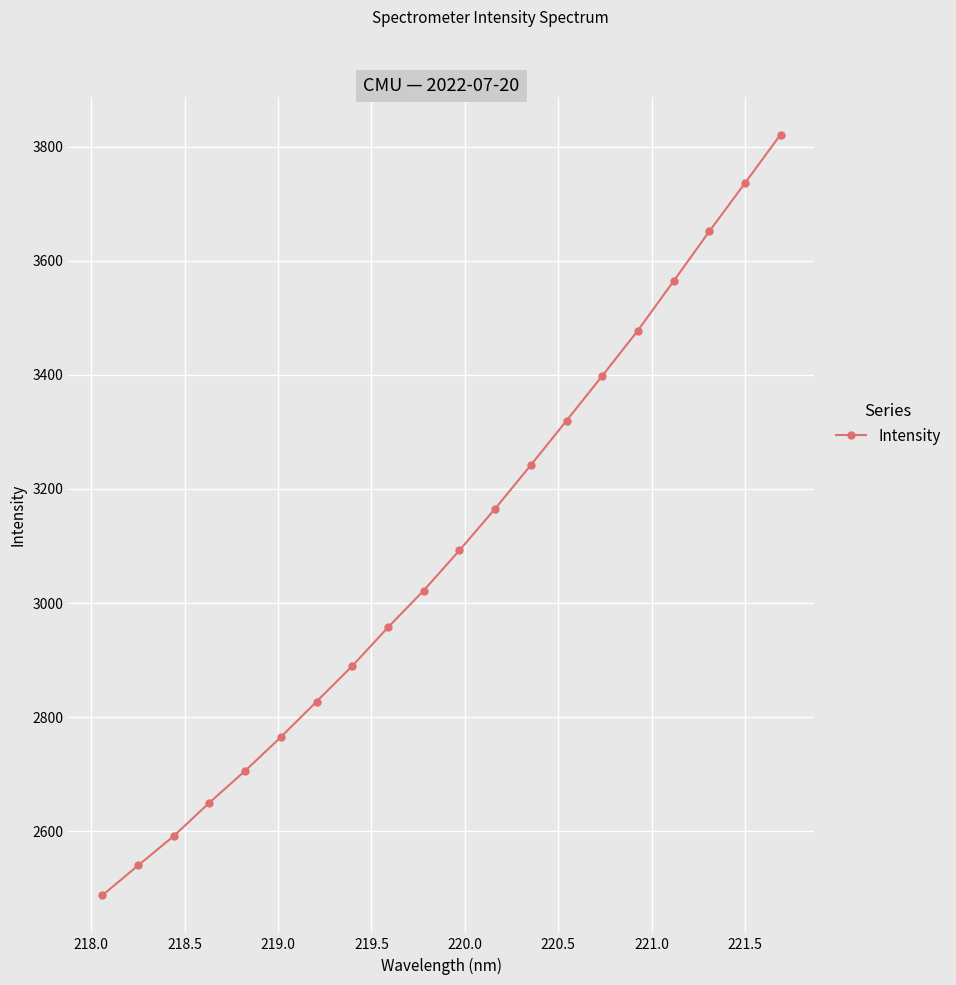

What is the value of the 5th point from the left?

2706.0